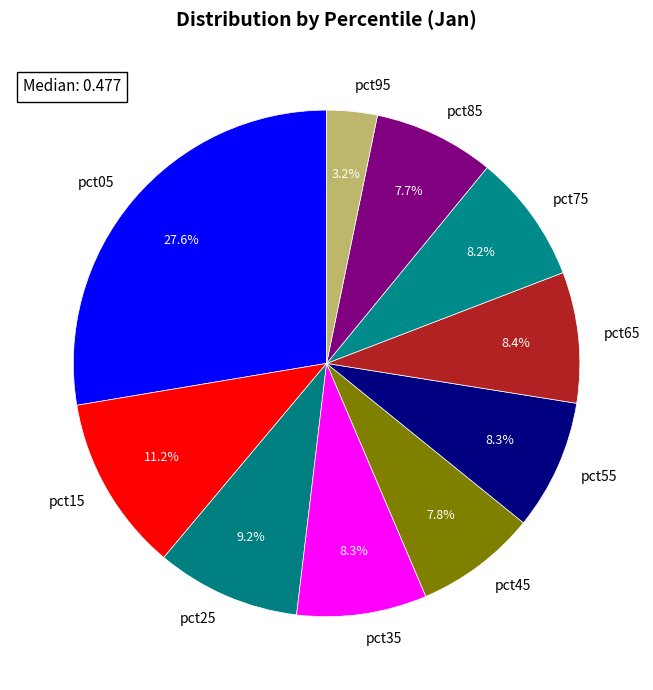

Does pct15 account for over 50% of the chart?

No